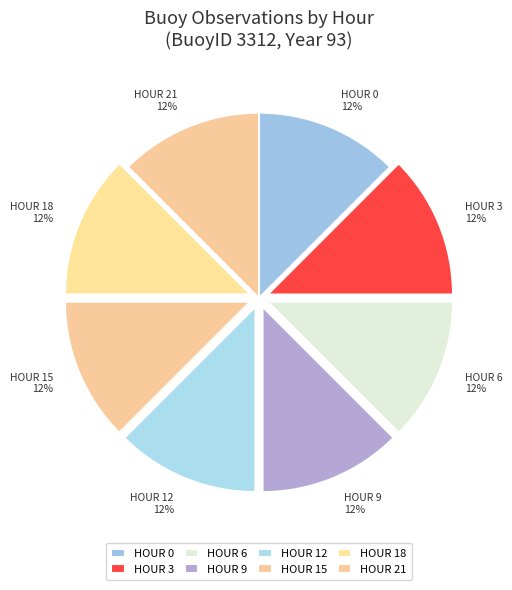

Is it true that HOUR 6 12% is 1% of the pie?

False